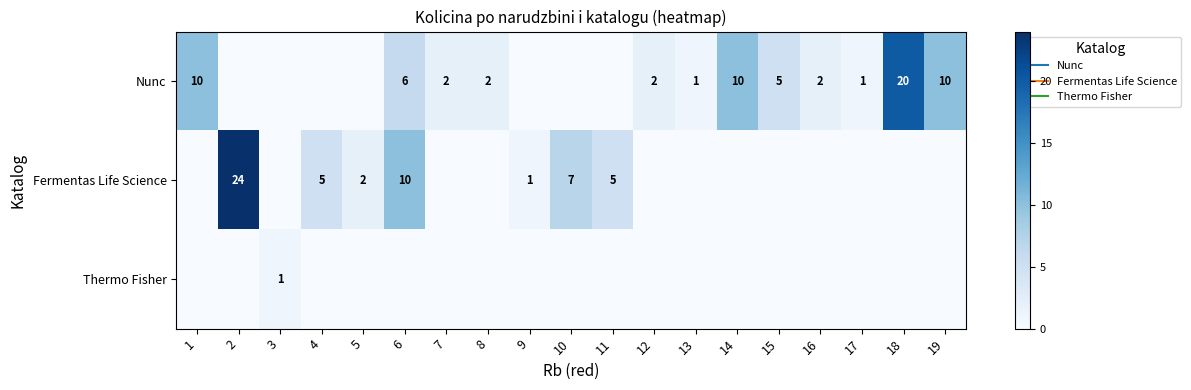

What is the difference between the second highest and minimum values in the Nunc series?

10